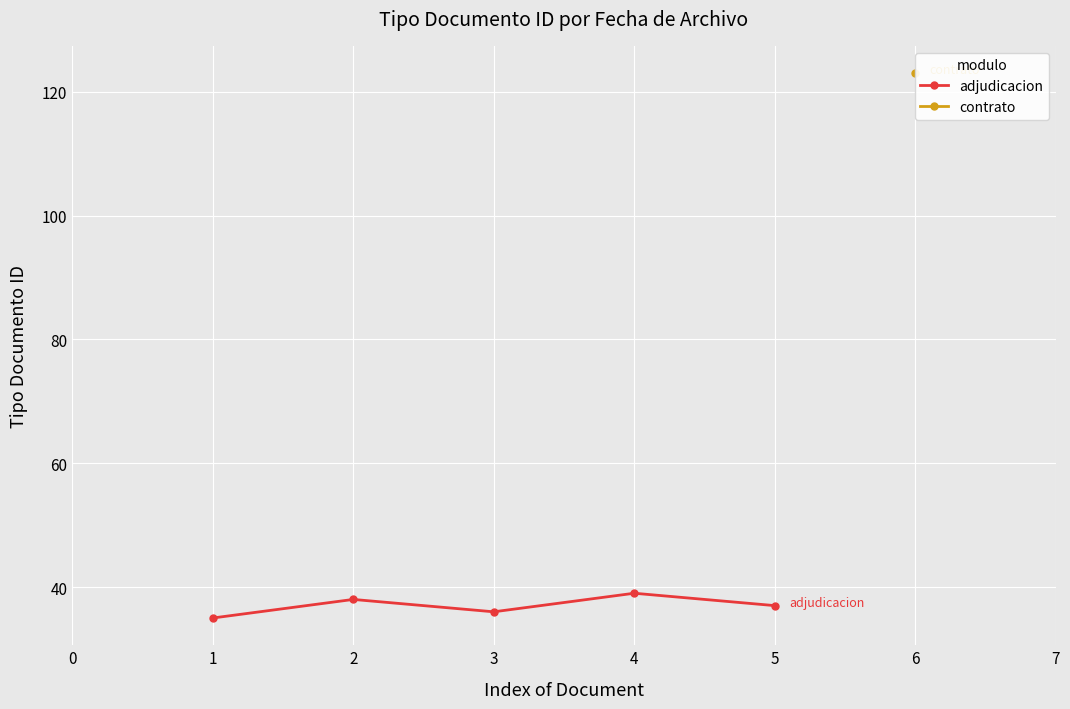

At which category does adjudicacion reach its first local peak?

2